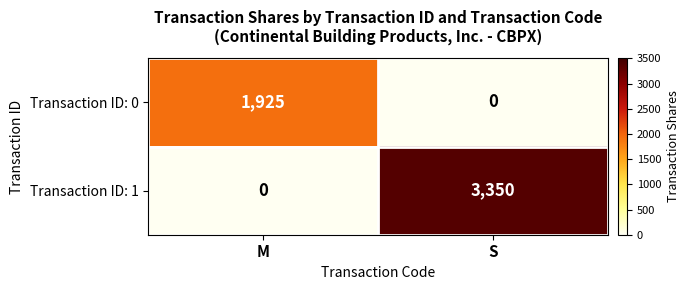

What is the difference between the maximum and minimum values in the Transaction ID: 1 series?

3350